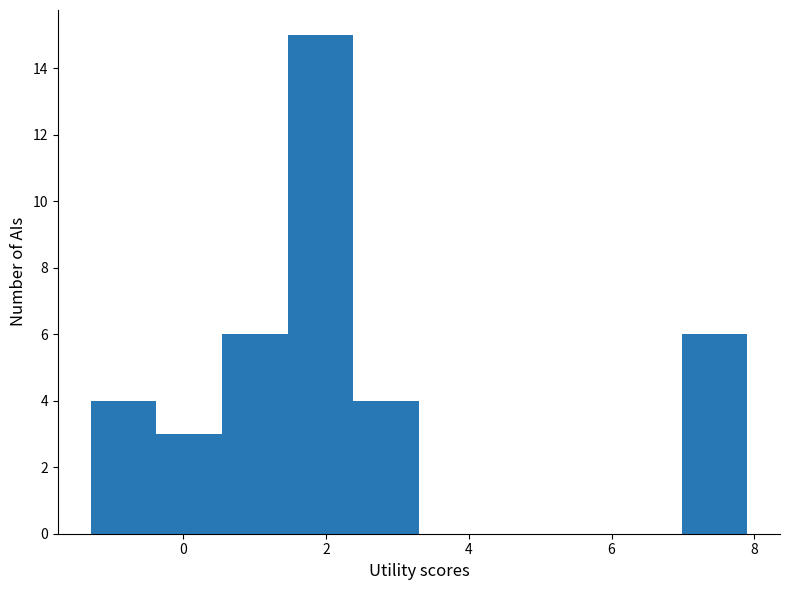

How tall is the bar that spans 6.98 to 7.90 on the x-axis? Neither the bar edges nor the heights are printed on the chart, so give them approximately, as read against the axes.

6